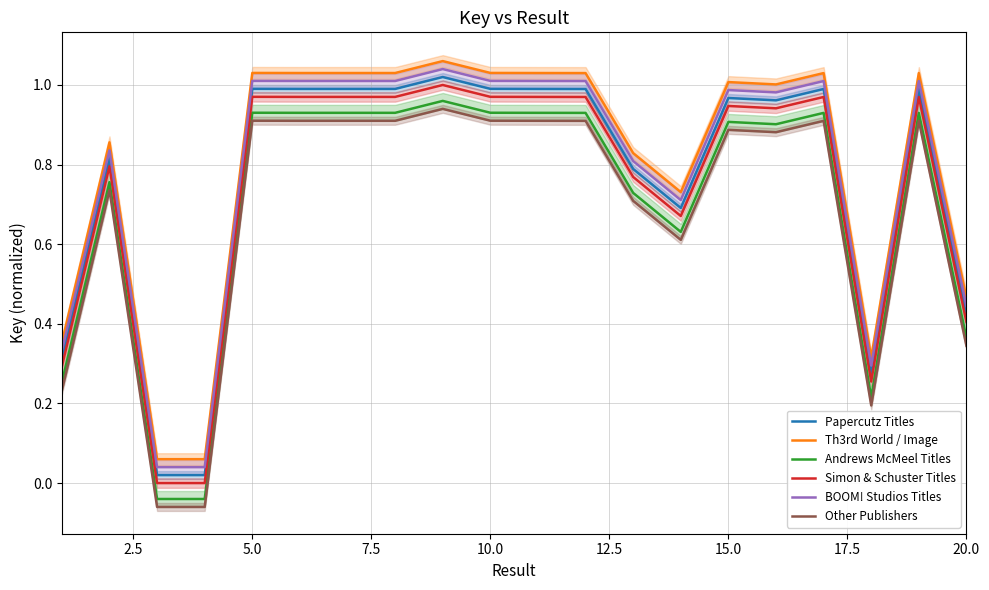

True or false: Papercutz Titles and Th3rd World / Image intersect in this chart.

False